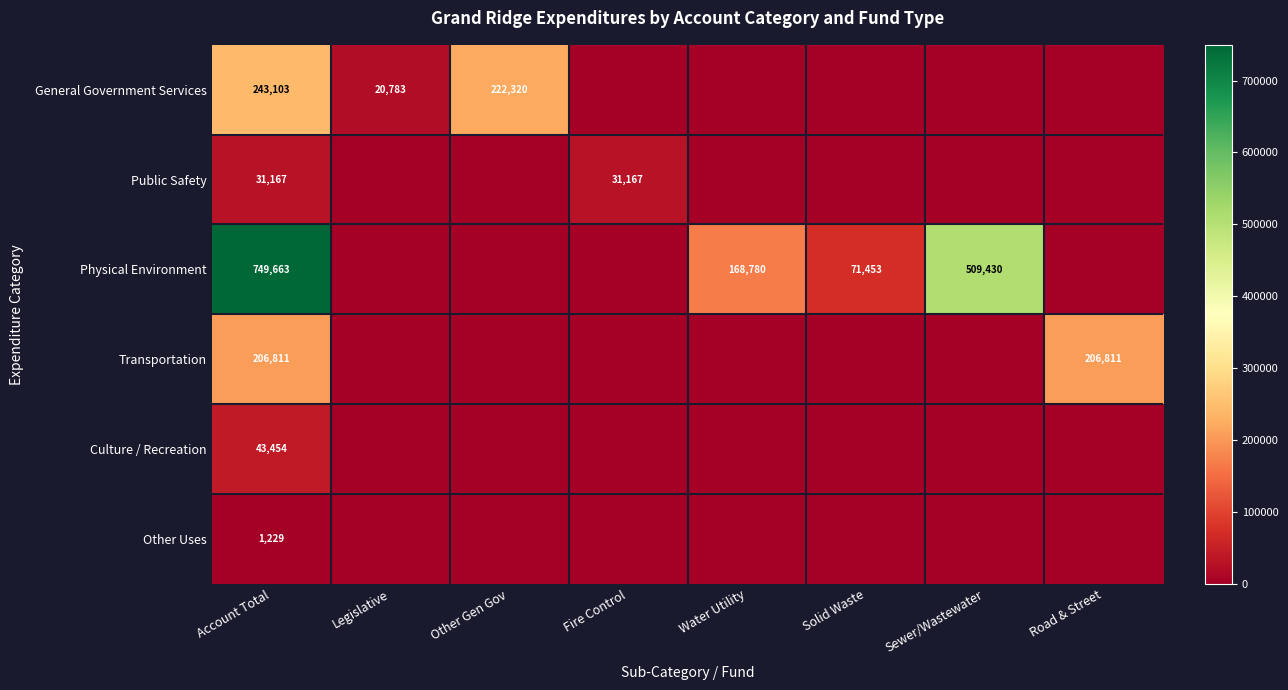

What is the total value across all series at Account Total?

1275427